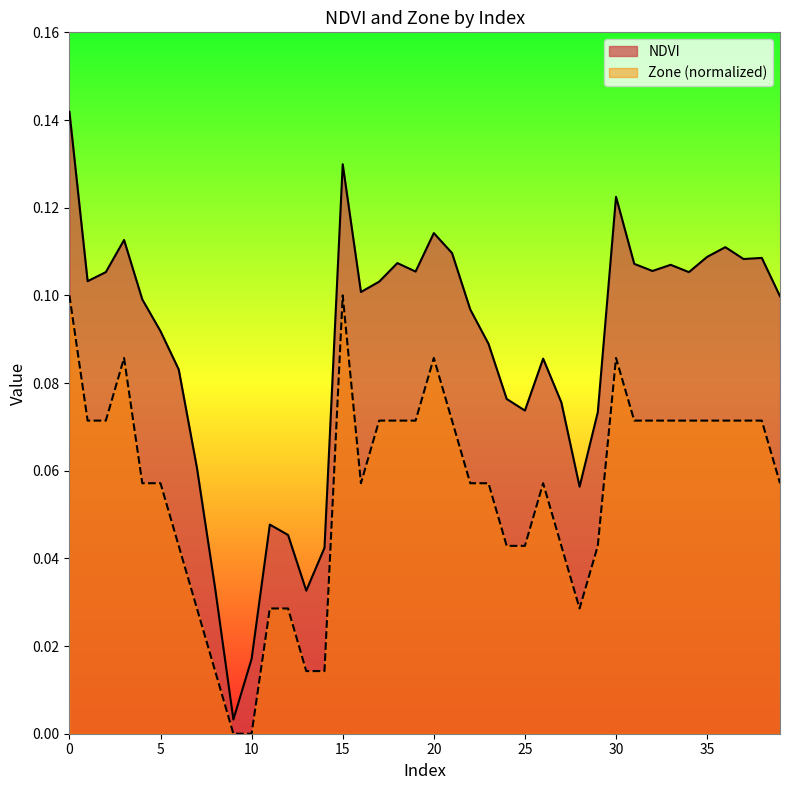

How many lines are shown in the chart?

2